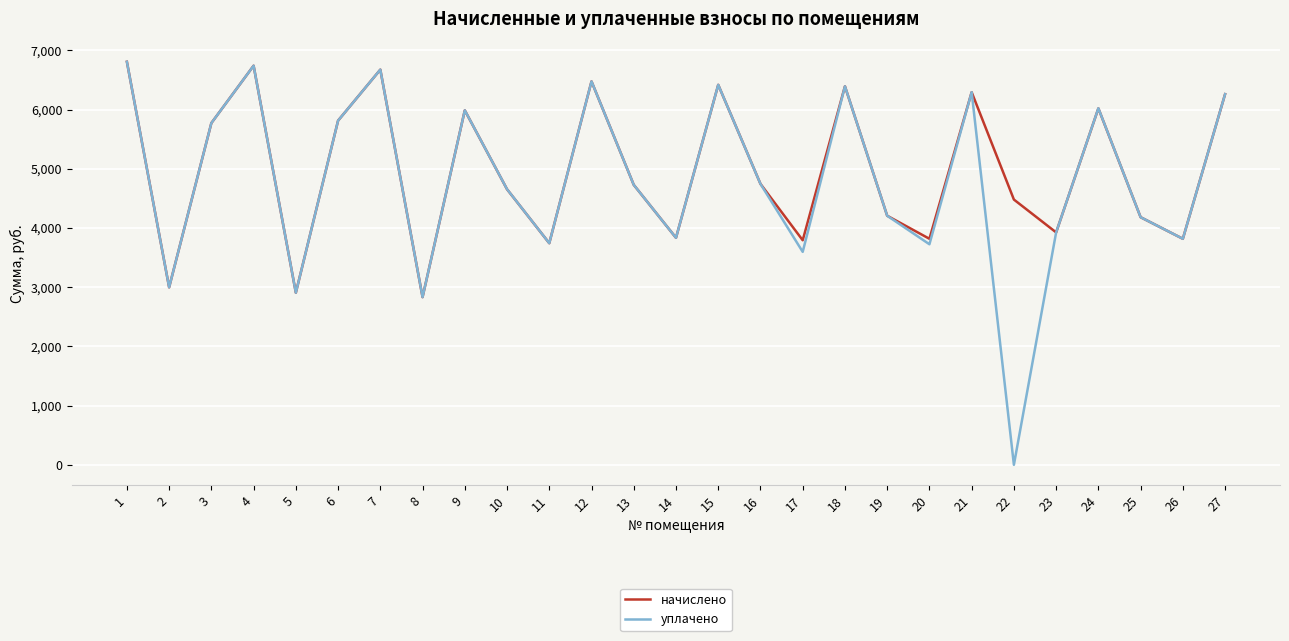

Where is the first local minimum for уплачено?

2